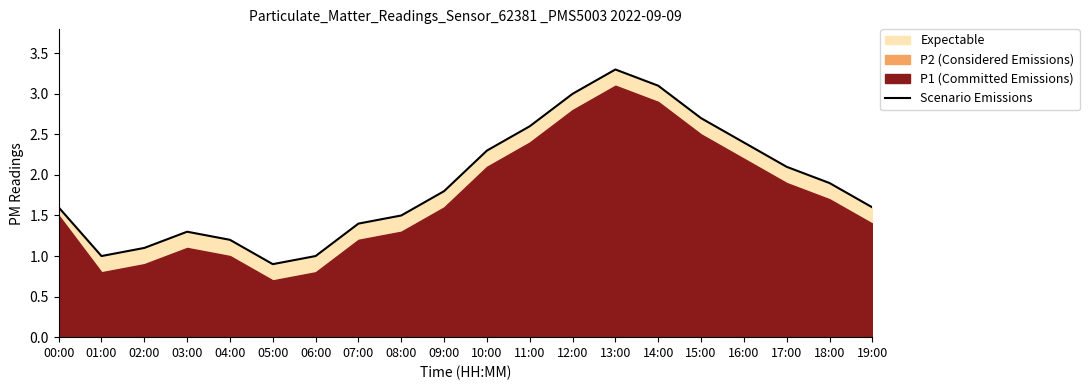

Between 08:00 and 06:00, which is larger?

08:00